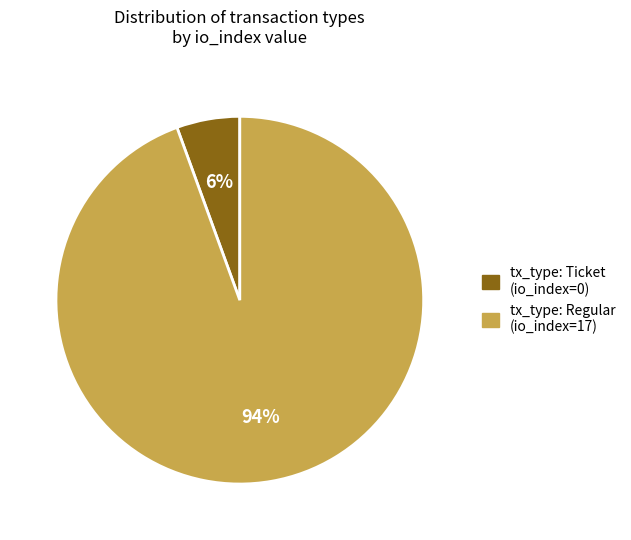

The tx_type: Regular (io_index=17) slice represents 94% of the pie. True or false?

True